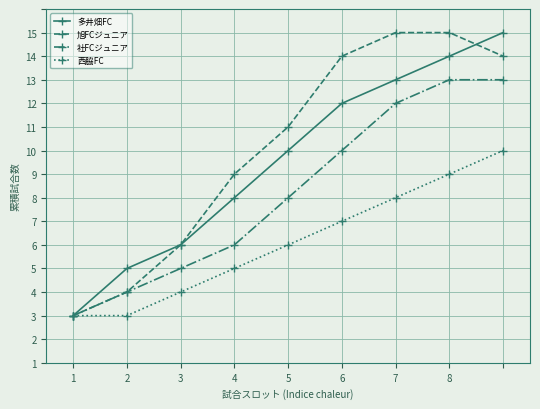

What are all the series names shown in the legend?

多井畑FC, 旭FCジュニア, 社FCジュニア, 西脇FC